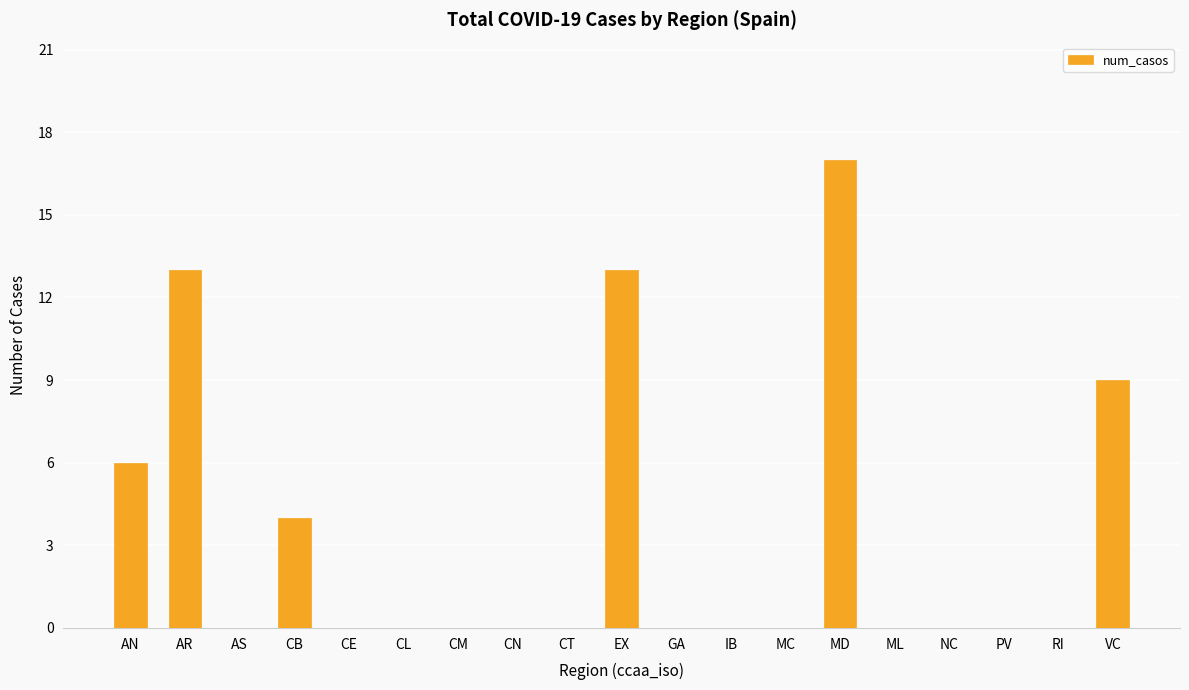

Is it true that the value at CE is -9?

False